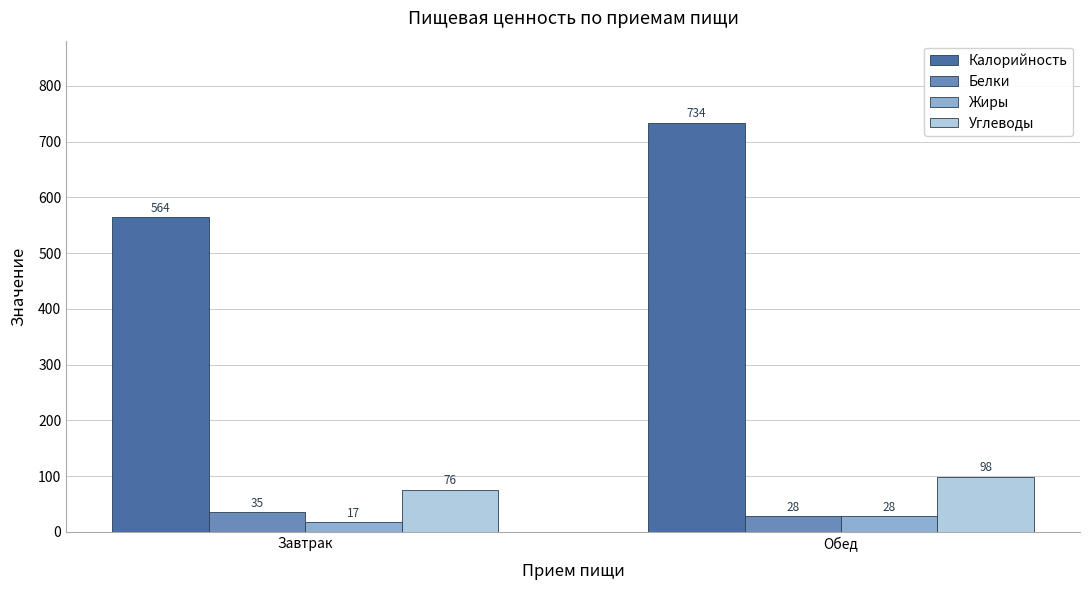

What is the minimum value for Жиры?

17